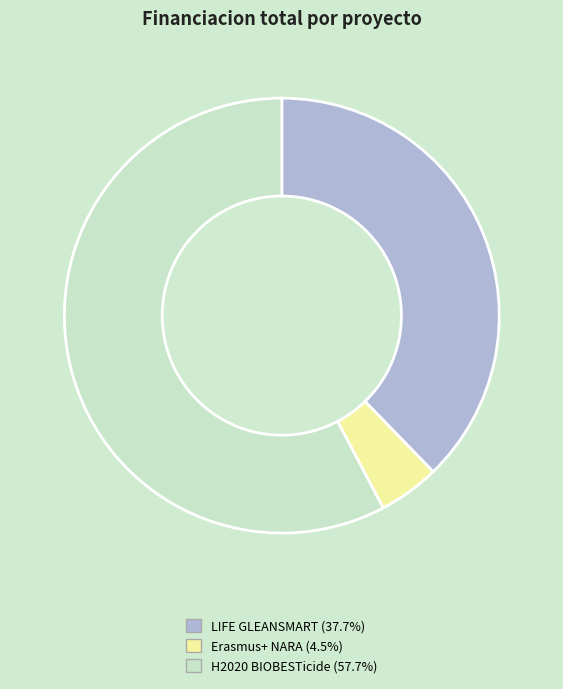

Rank the categories by value from highest to lowest.

H2020 BIOBESTicide, LIFE GLEANSMART, Erasmus+ NARA